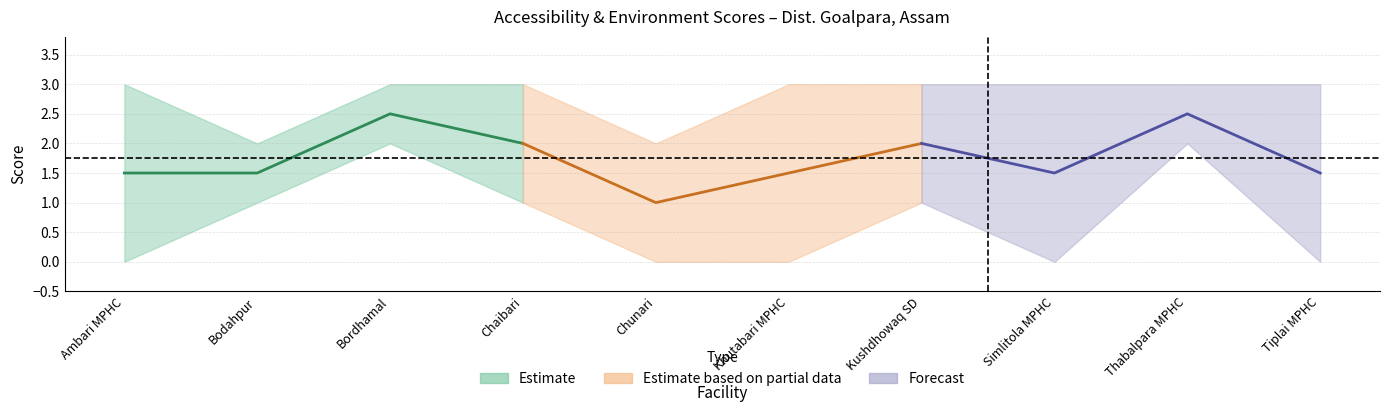

Count the Forecast values in the range 1 to 2.

3